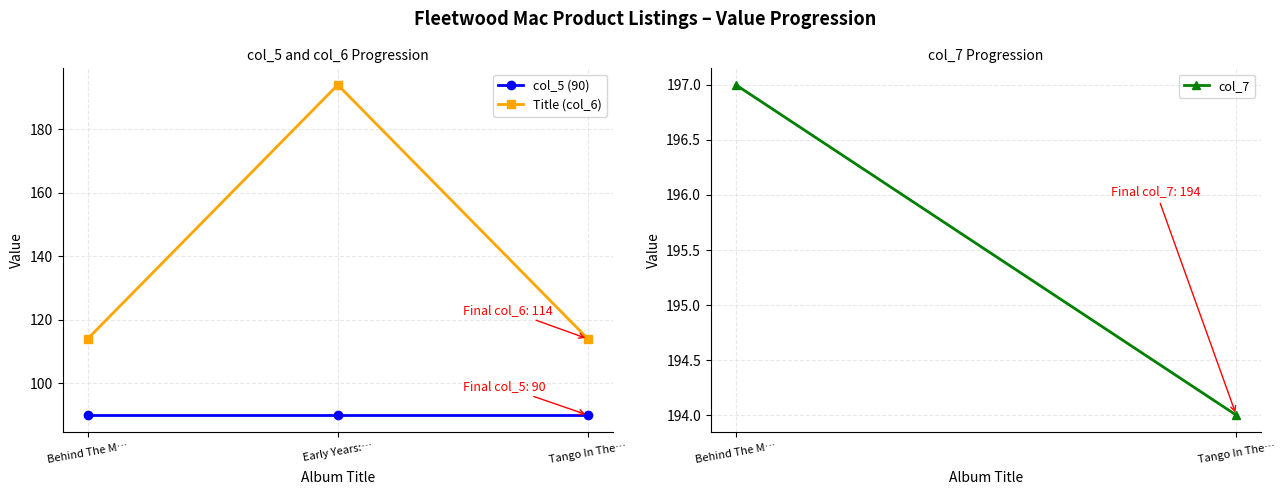

Reading left to right, list all the values displayed in this chart.

col_5 (90): 90	90	90
Title (col_6): 114	194	114